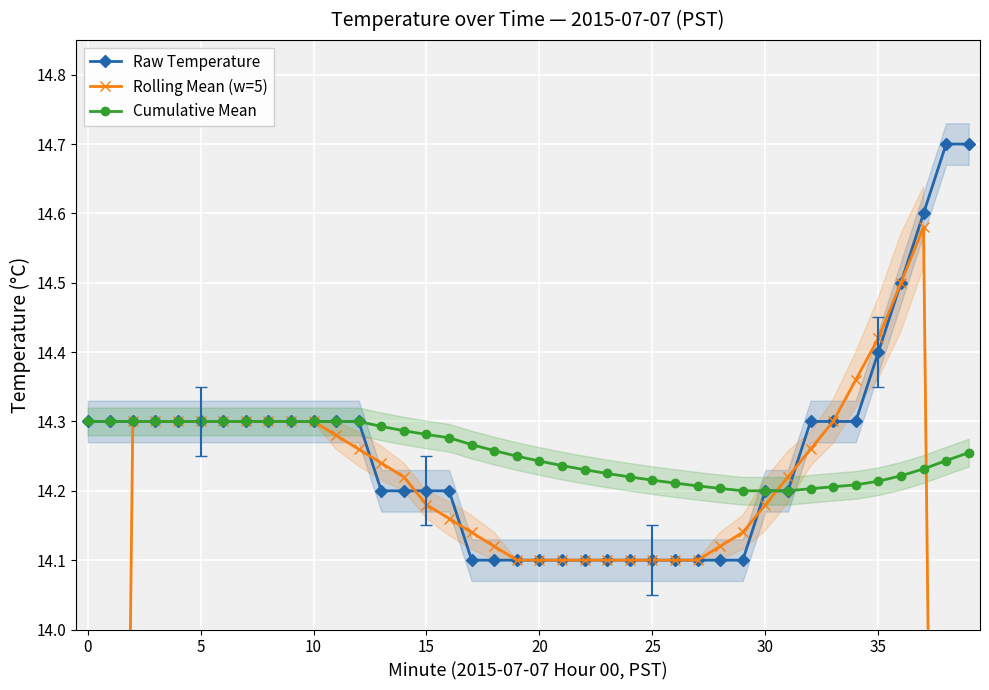

What are all the series names shown in the legend?

Raw Temperature, Rolling Mean (w=5), Cumulative Mean